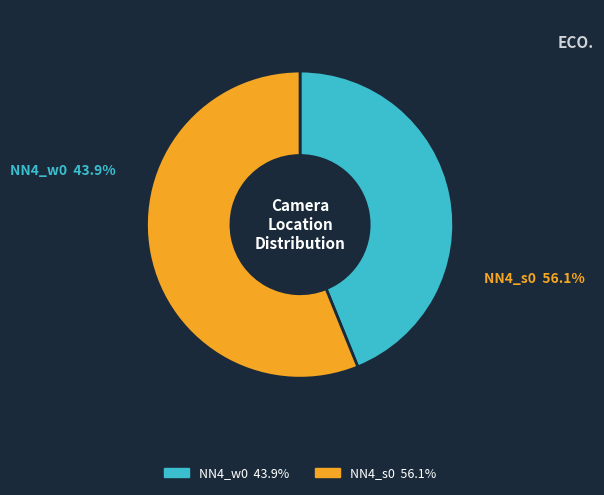

To the nearest percent, what is the difference between the largest and smallest slice percentages?

12%